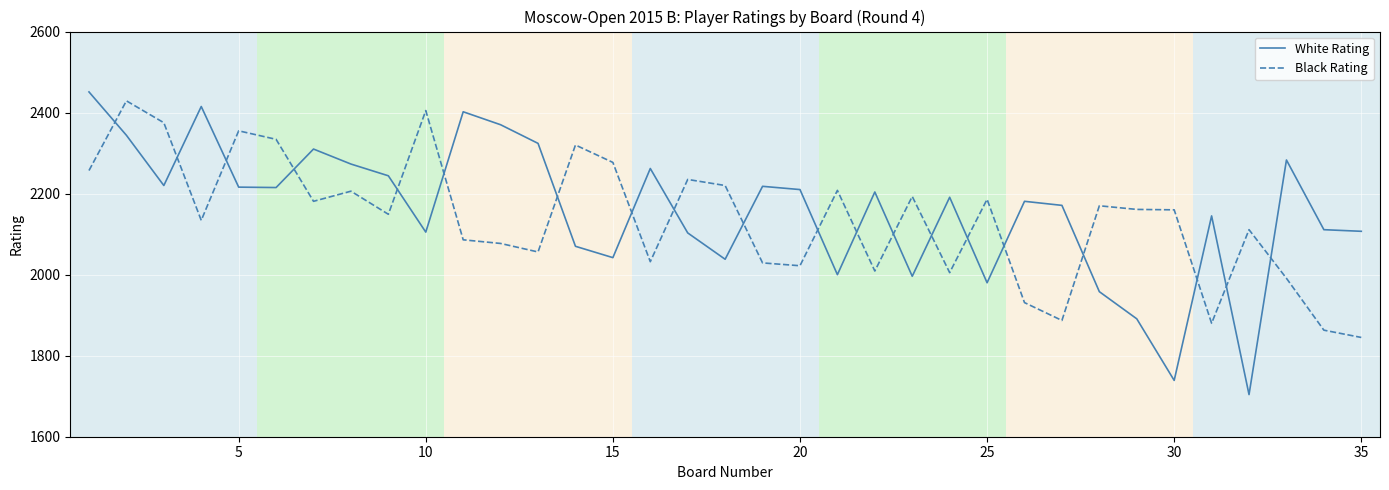

How many times do Black Rating and White Rating cross each other?

20